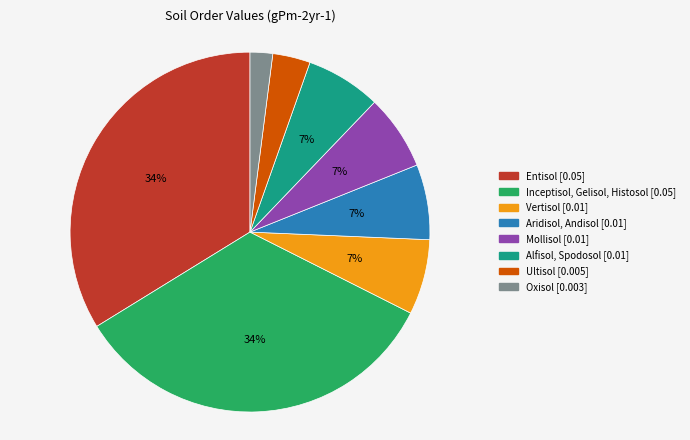

Does Entisol represent more than half of the total?

No